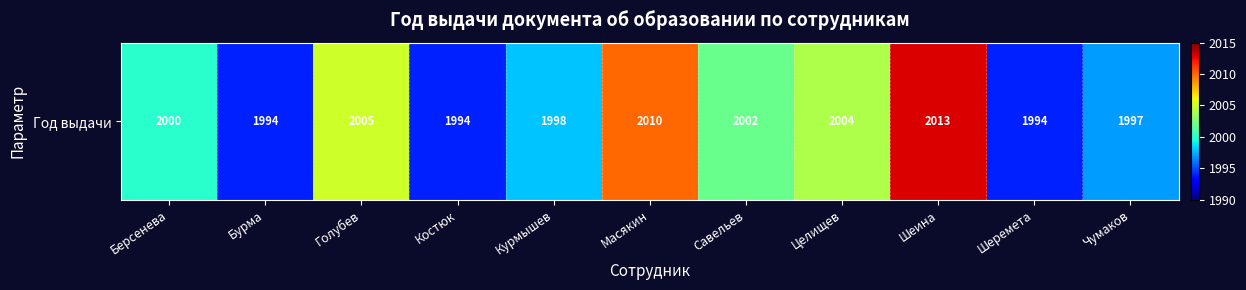

At which category does the chart reach its minimum across all series?

Бурма